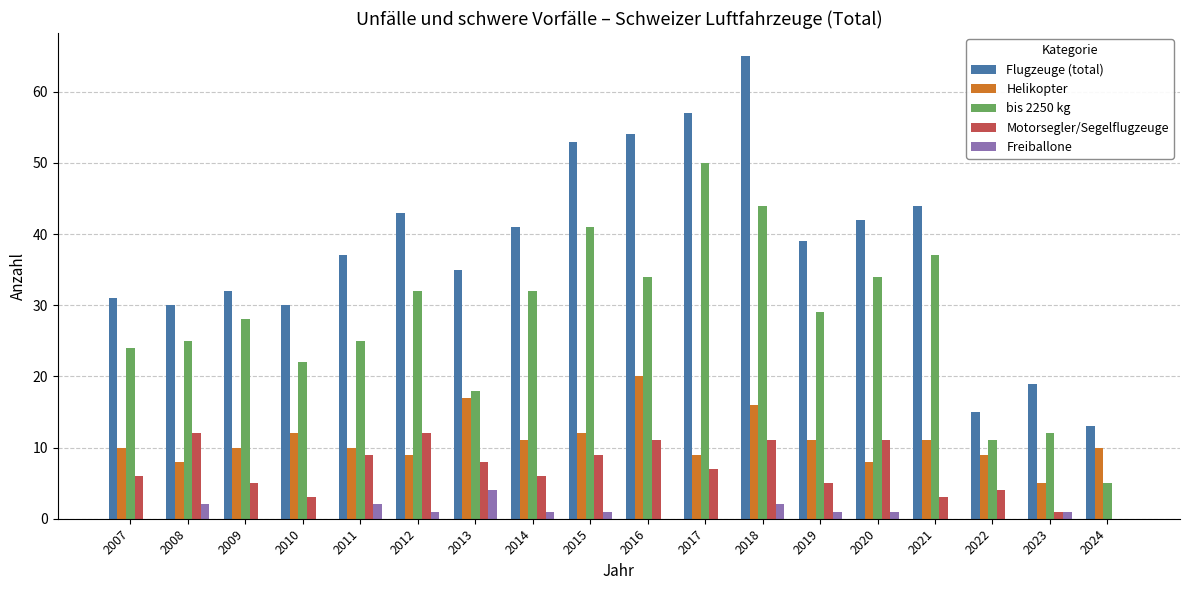

Is the value of Motorsegler/Segelflugzeuge at 2013 greater than the value of bis 2250 kg at 2015?

No